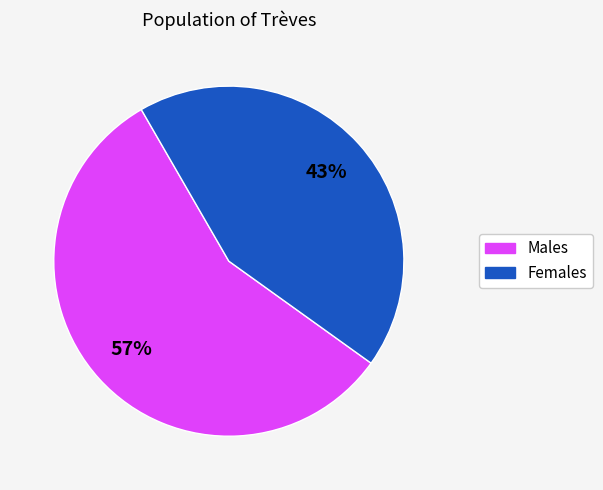

How many slices are in this pie chart?

2